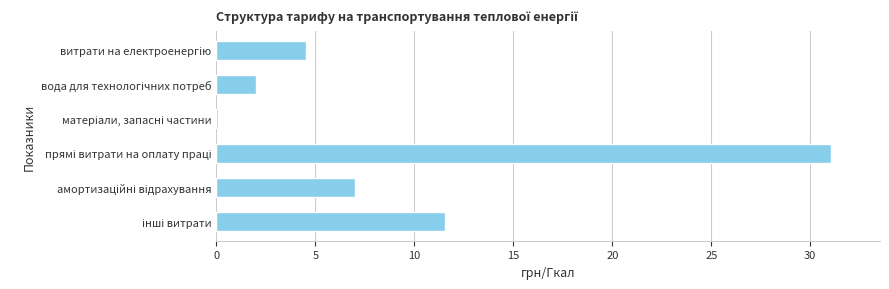

What is the average value?

9.4